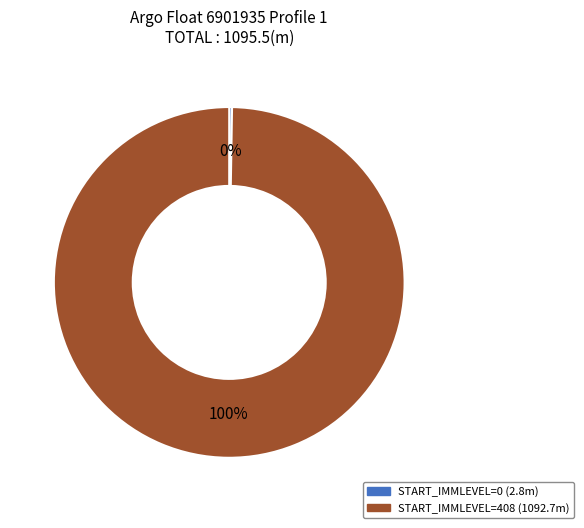

To the nearest percent, what is the average slice percentage?

50%